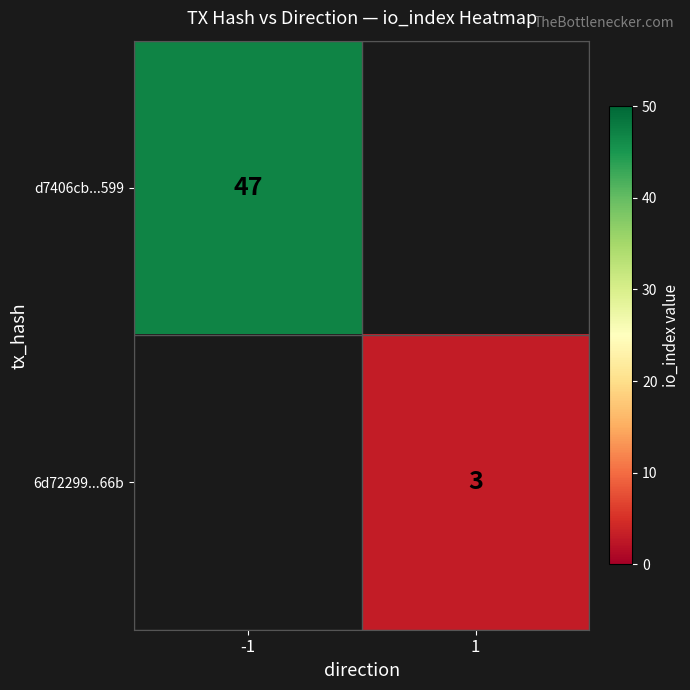

The value of d7406cb...599 at -1 is 47. True or false?

True